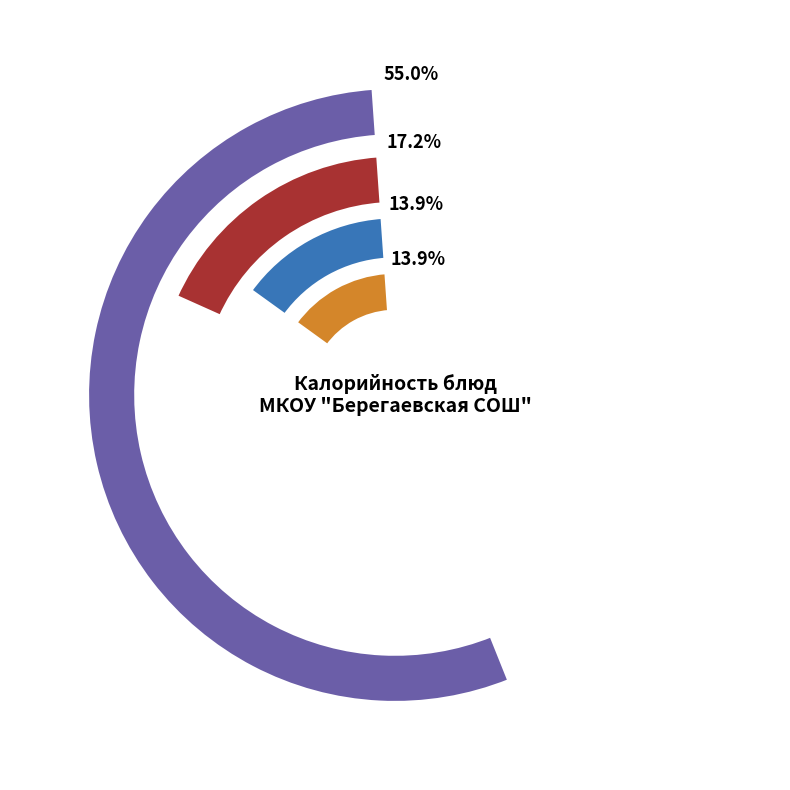

True or false: Суп куриный с макаронными изделиями accounts for 3% of the total.

False